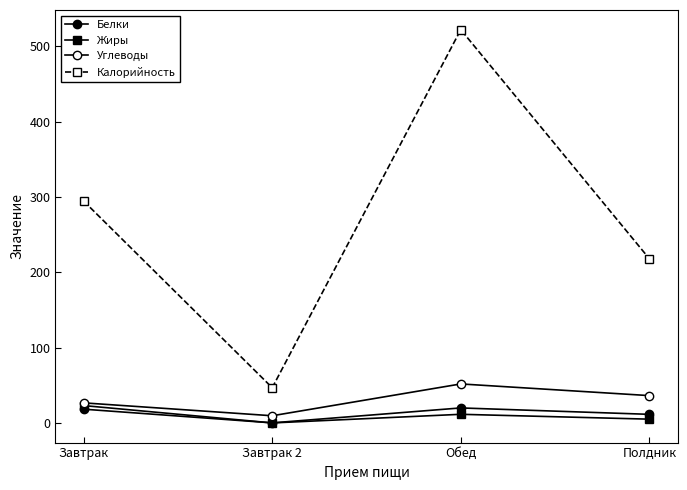

At which category does the chart reach its peak across all series?

Обед